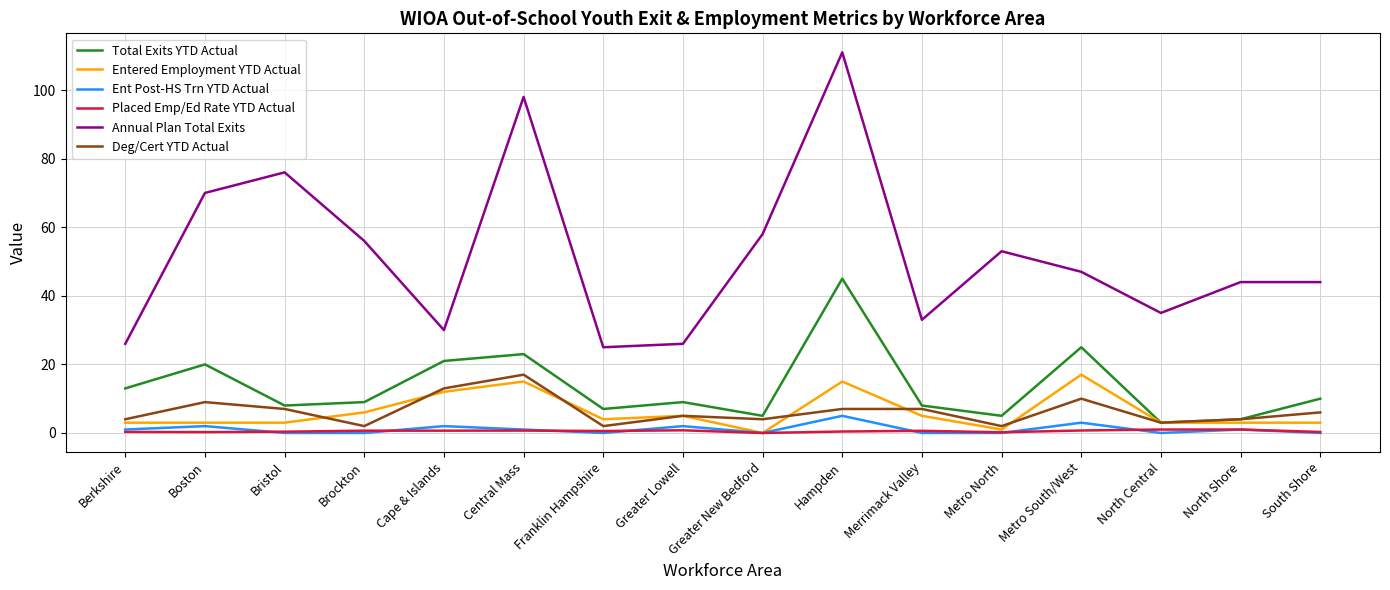

Which category has the highest value across all series?

Hampden